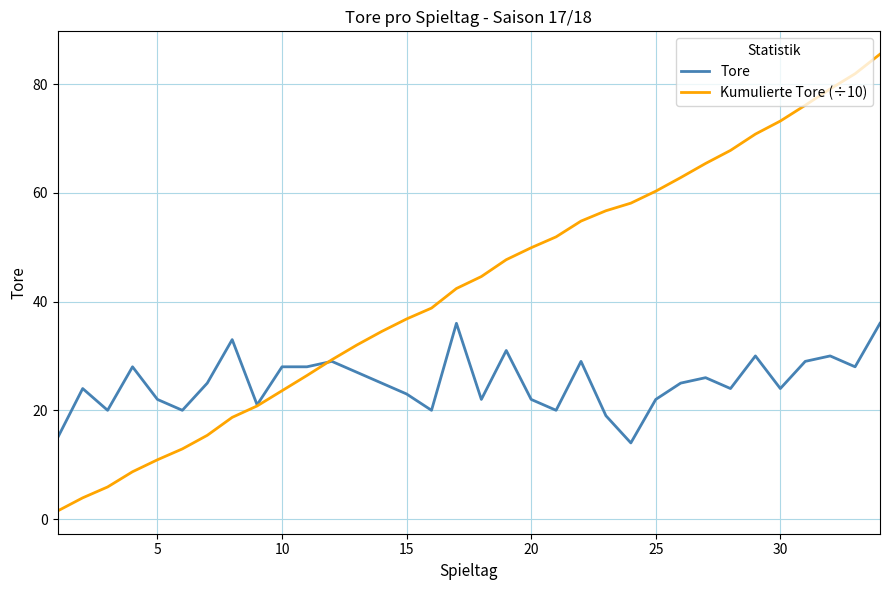

What is the minimum value for Tore?

14.0